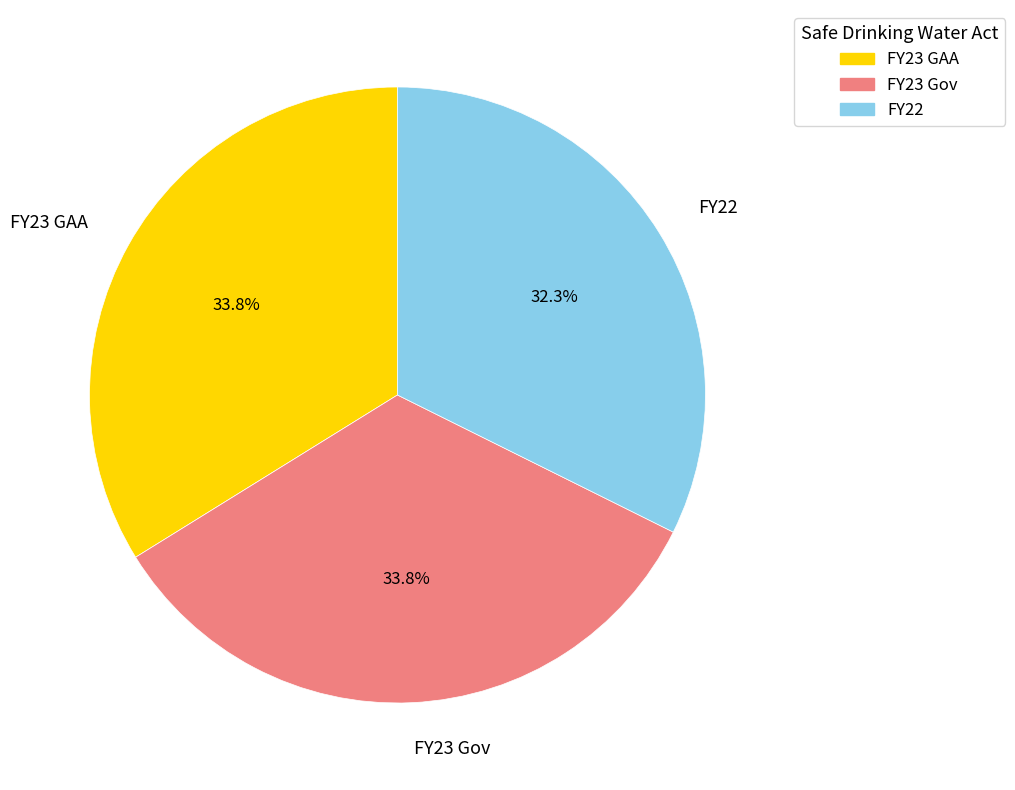

What is the smallest slice in the pie chart?

FY22